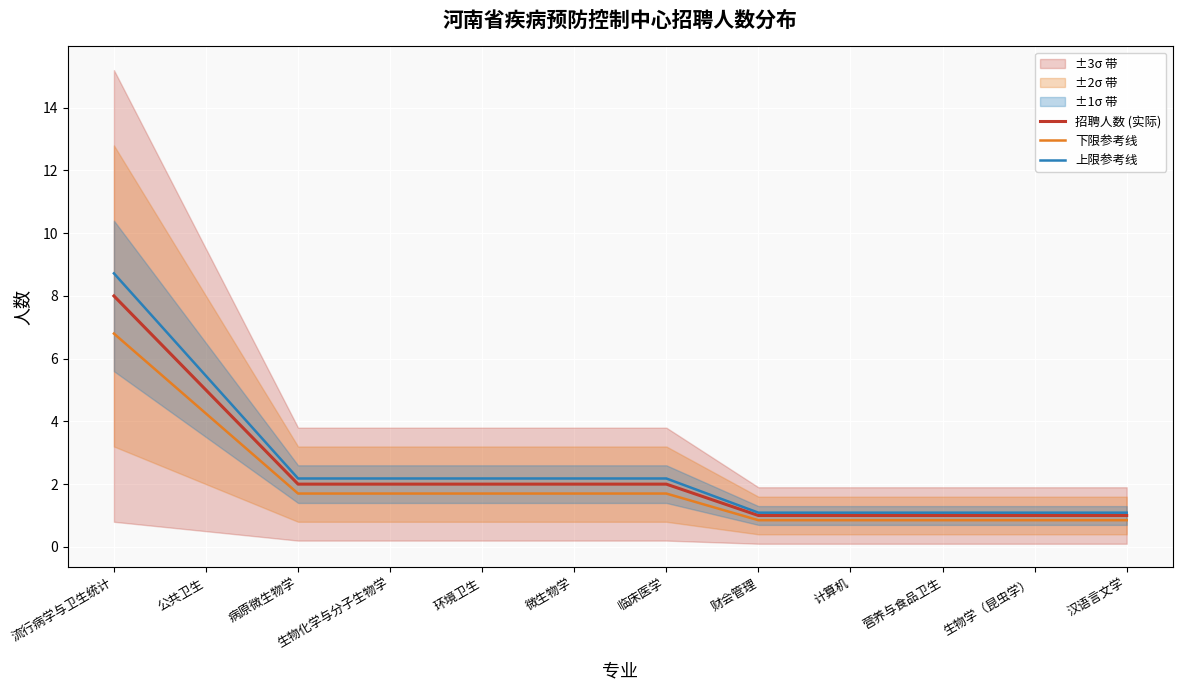

What is the difference between the second highest and minimum values in the 上限参考线 series?

4.4